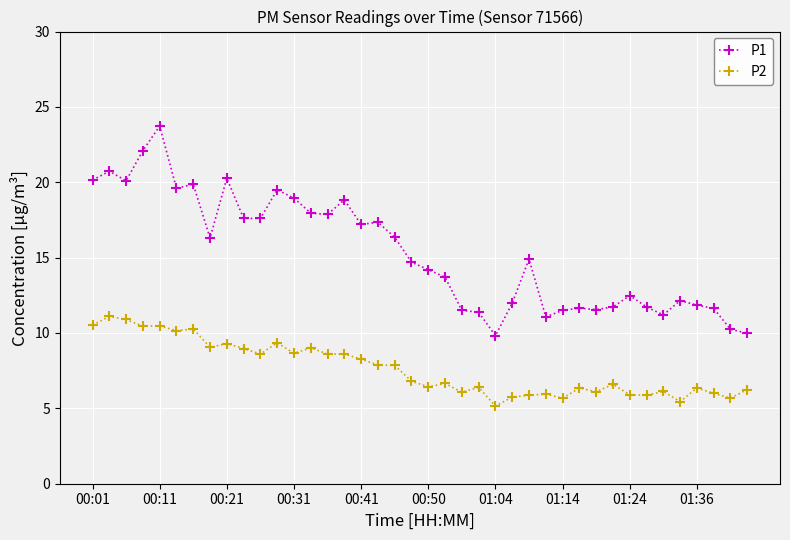

Rank the series by their average value, from highest to lowest.

P1, P2